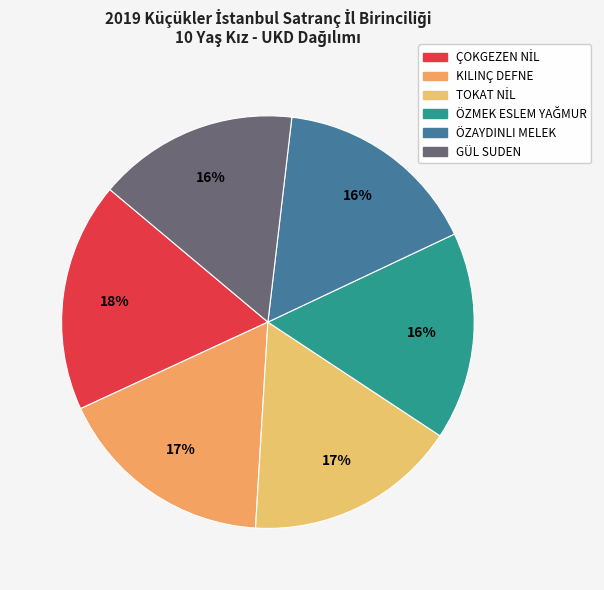

To the nearest percent, what is the difference between the TOKAT NİL and ÇOKGEZEN NİL slice percentages?

1%